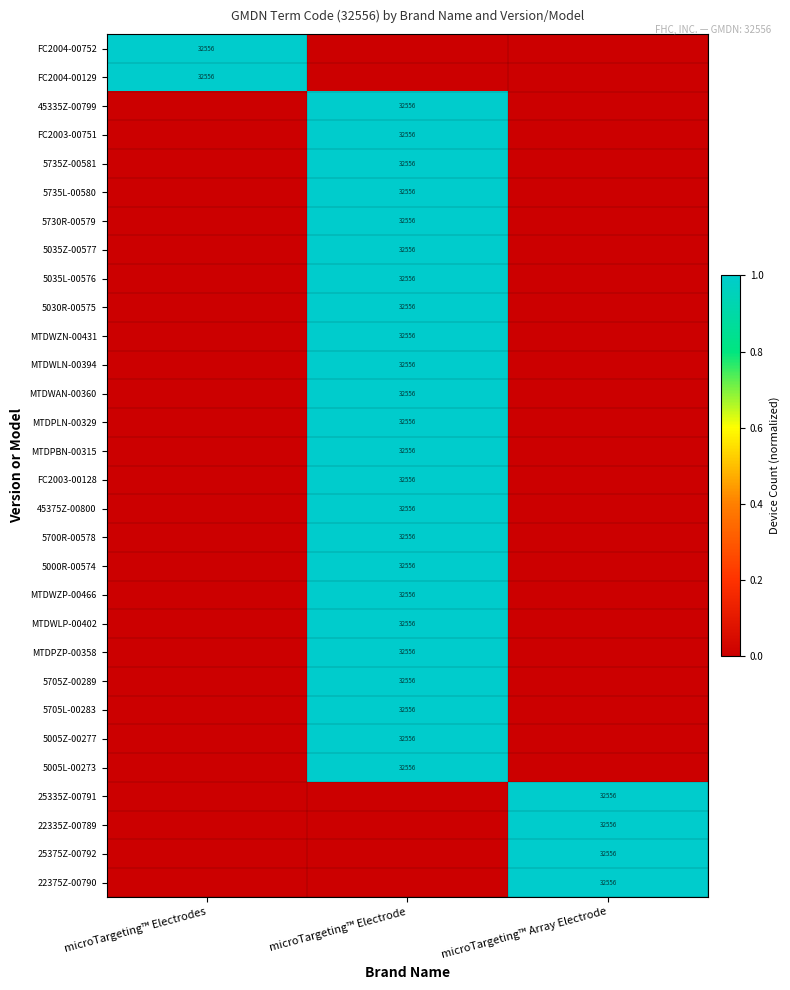

True or false: 5005L-00273 has a value of 32556 at microTargeting™ Electrode.

True